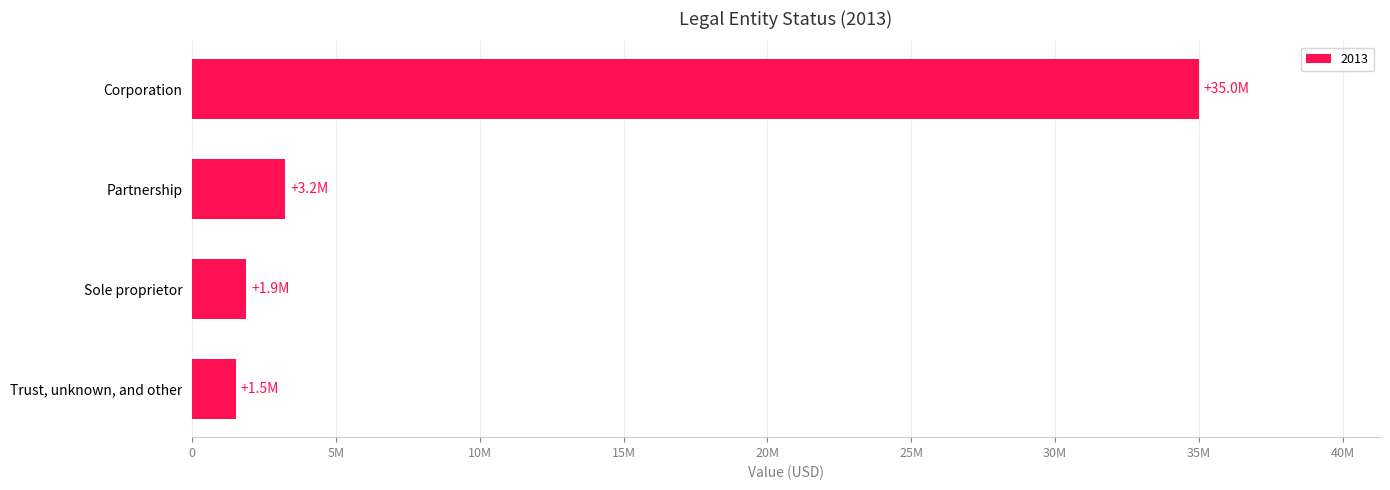

Does the chart contain any negative values?

No